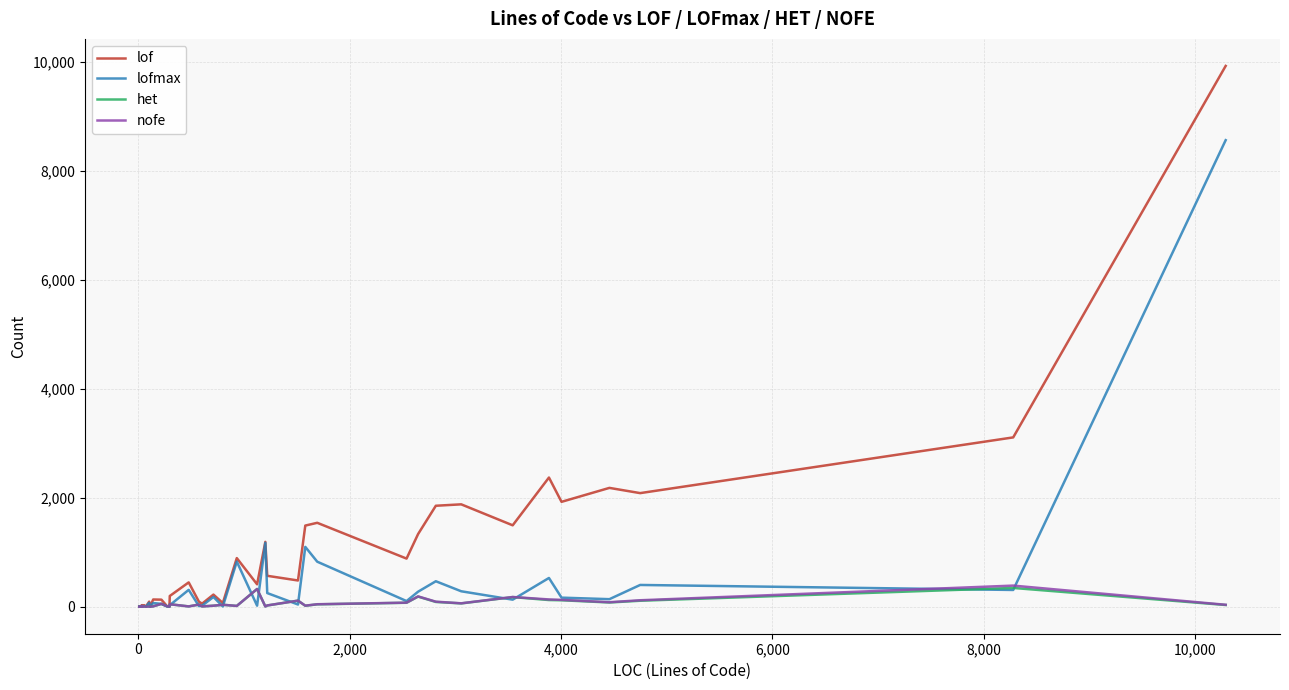

Which series has the largest range (max minus min)?

lof